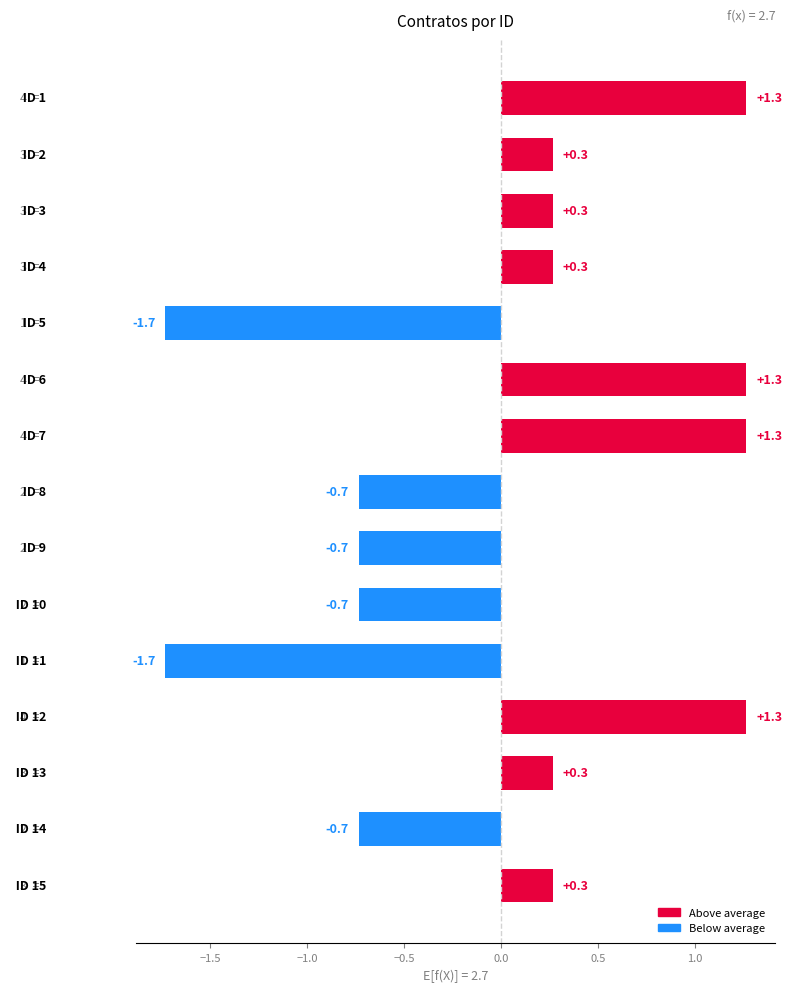

What is the greatest value displayed?

1.3